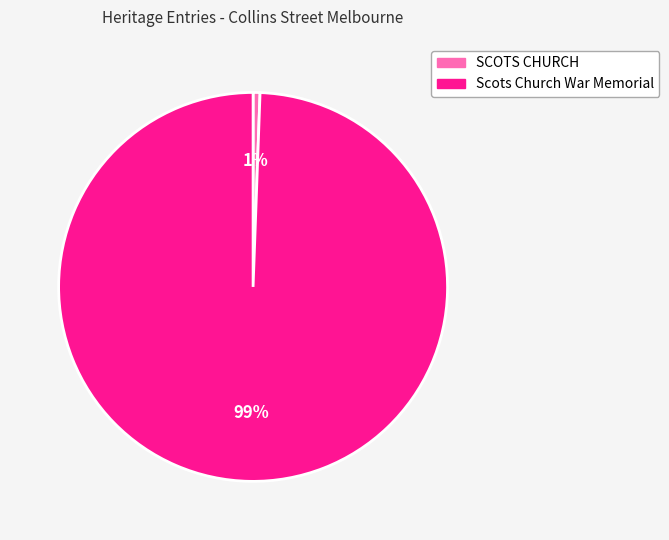

To the nearest percent, what percentage of the pie is Scots Church War Memorial?

99%